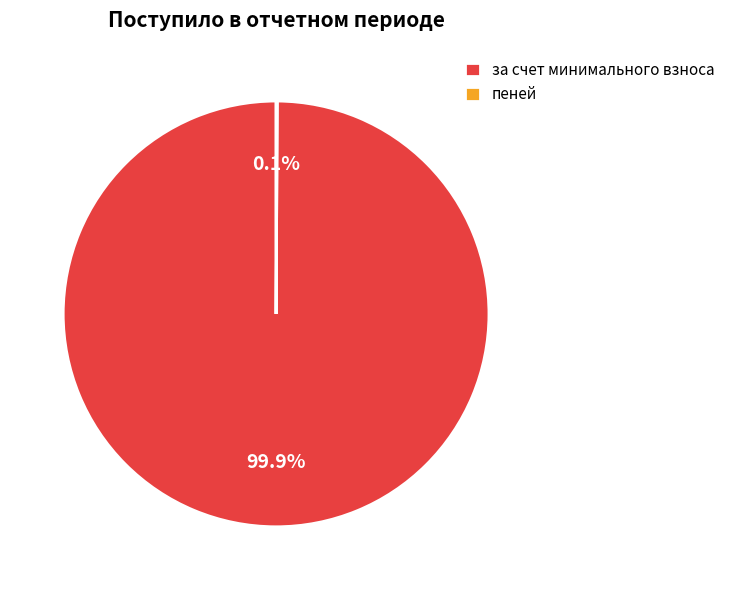

What portion of the pie excludes за счет минимального взноса?

0.1%